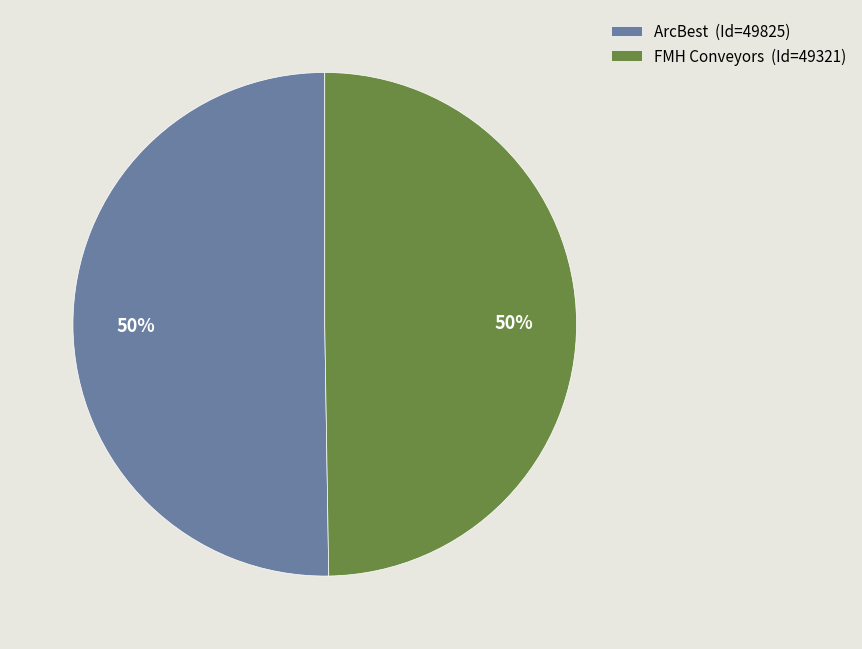

How many slices are in this pie chart?

2